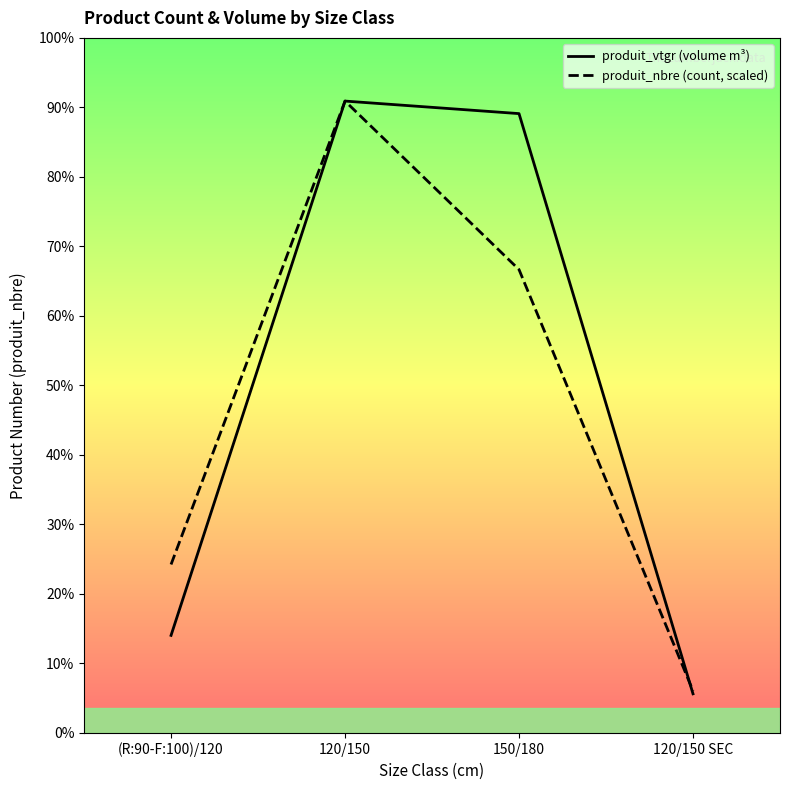

Rank the series by their maximum value, from lowest to highest.

produit_vtgr (volume m³), produit_nbre (count, scaled)